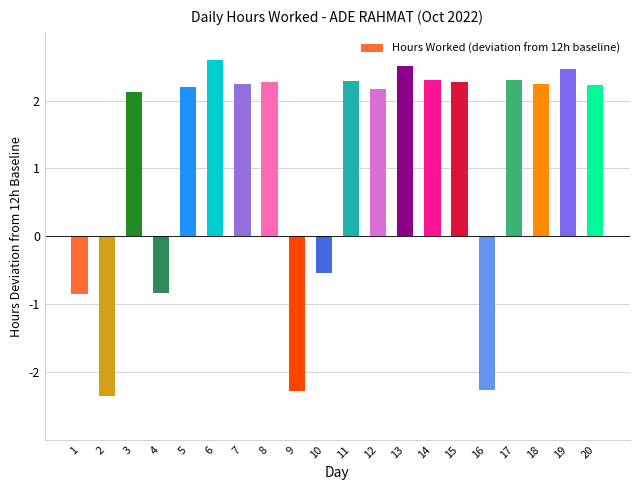

True or false: the data shows 2.3 at 14.

True